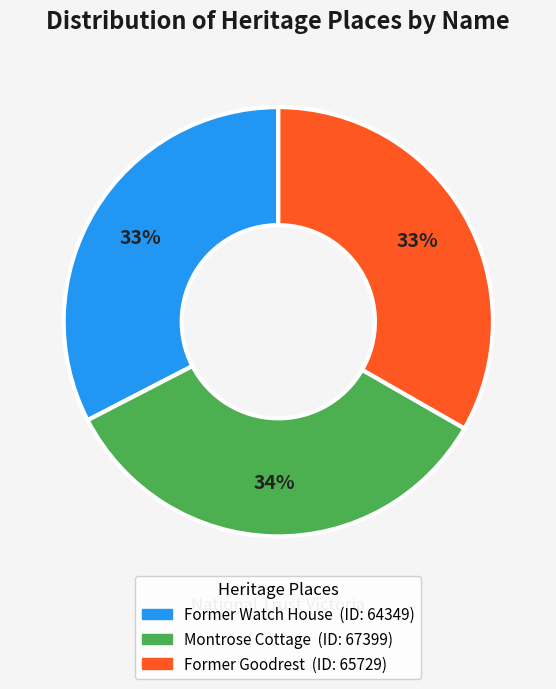

Is Former Goodrest the majority of the pie?

No